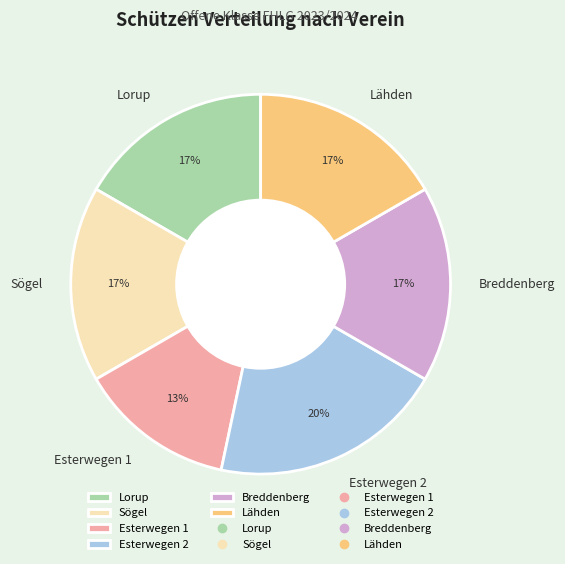

To the nearest percent, what is the difference between the largest and smallest slice percentages?

7%